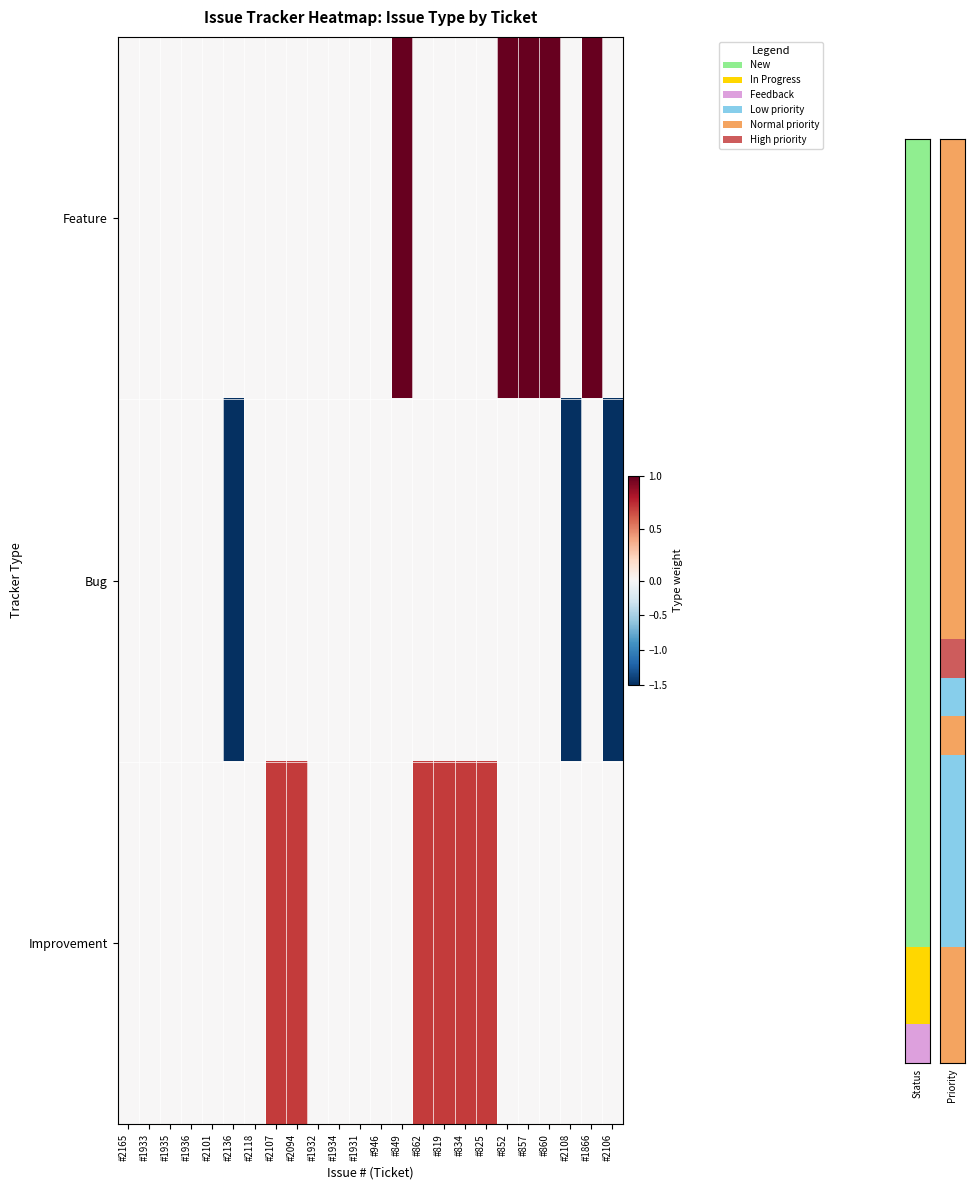

Which series has the largest range (max minus min)?

Bug